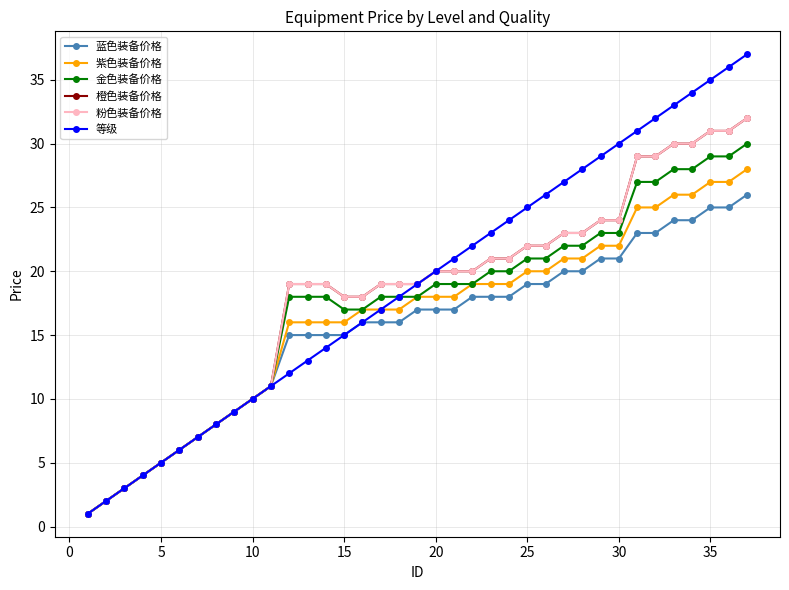

True or false: 橙色装备价格 and 粉色装备价格 cross at least once.

False